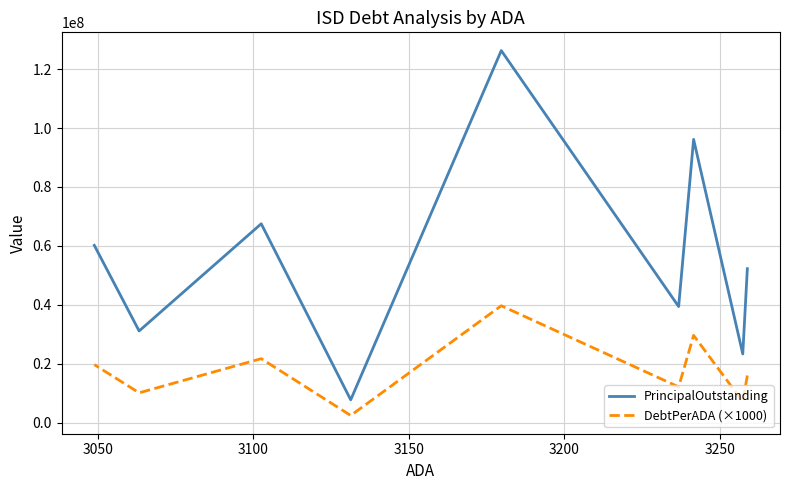

Does the chart have visible grid lines?

Yes